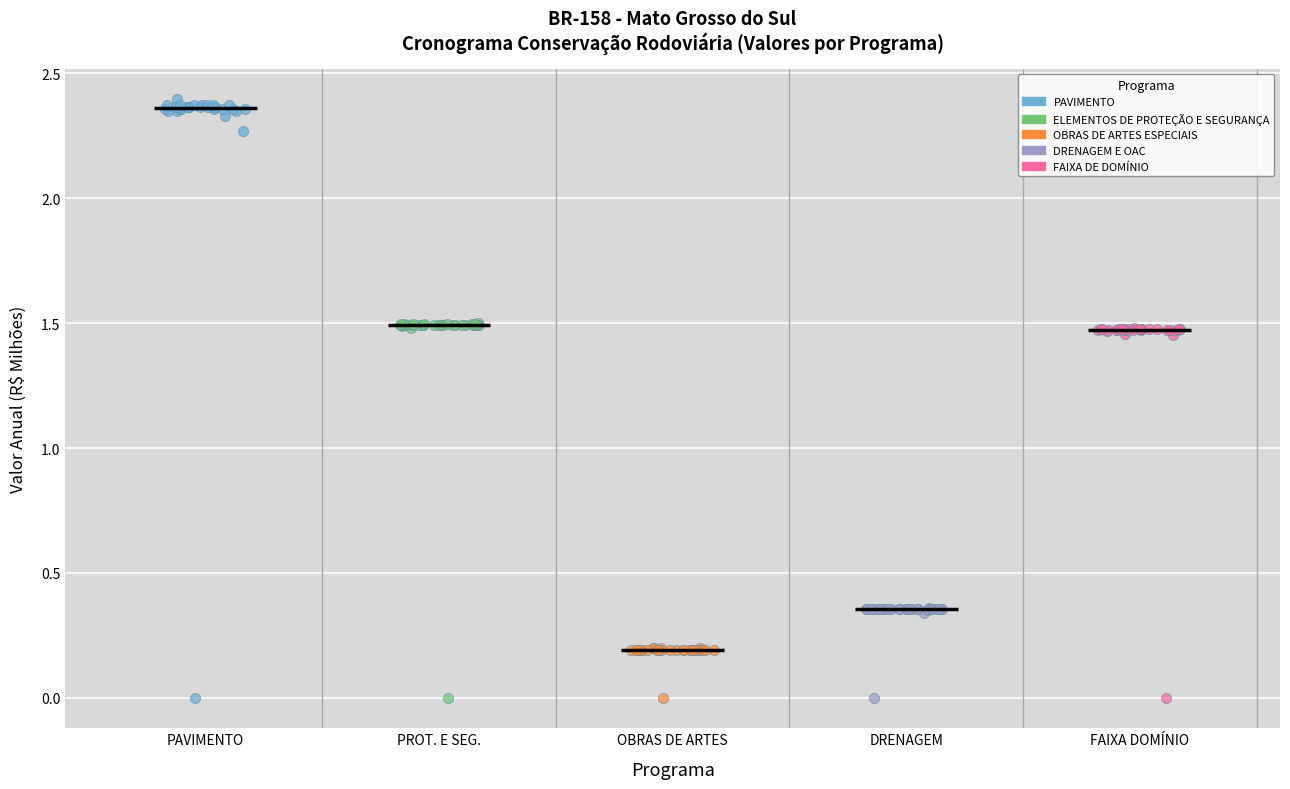

Which series has the largest Y range (max minus min)?

PAVIMENTO